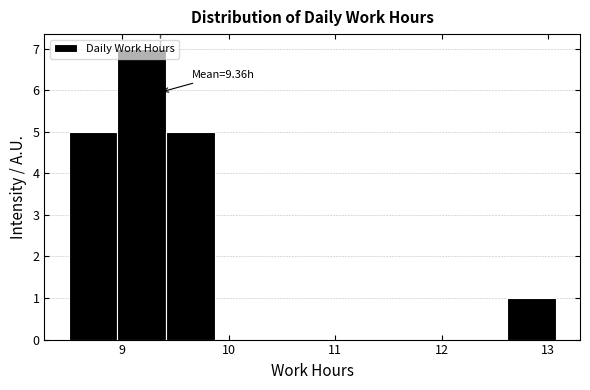

Over which range of the x-axis is the bar tallest?

9.0 to 9.4